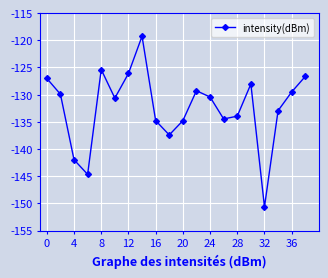

What is the greatest value displayed?

-119.3